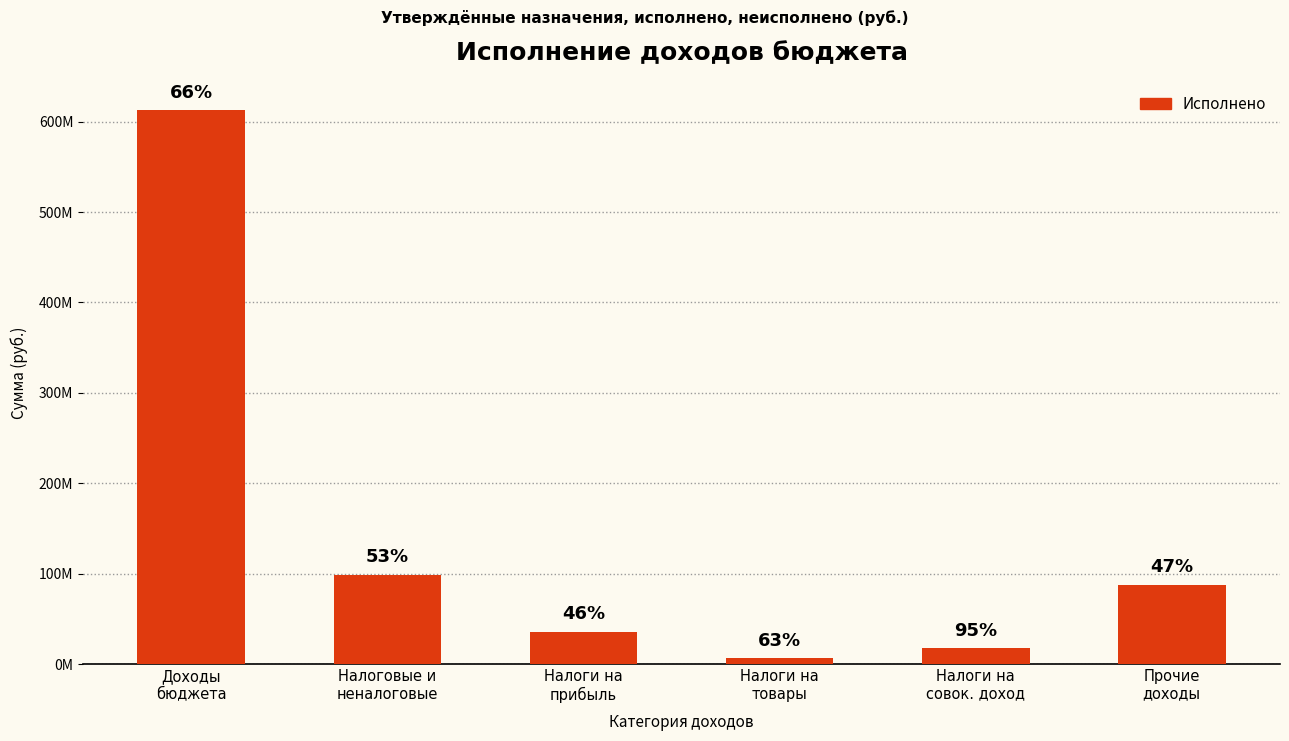

What is the sum of all values?

861054791.9